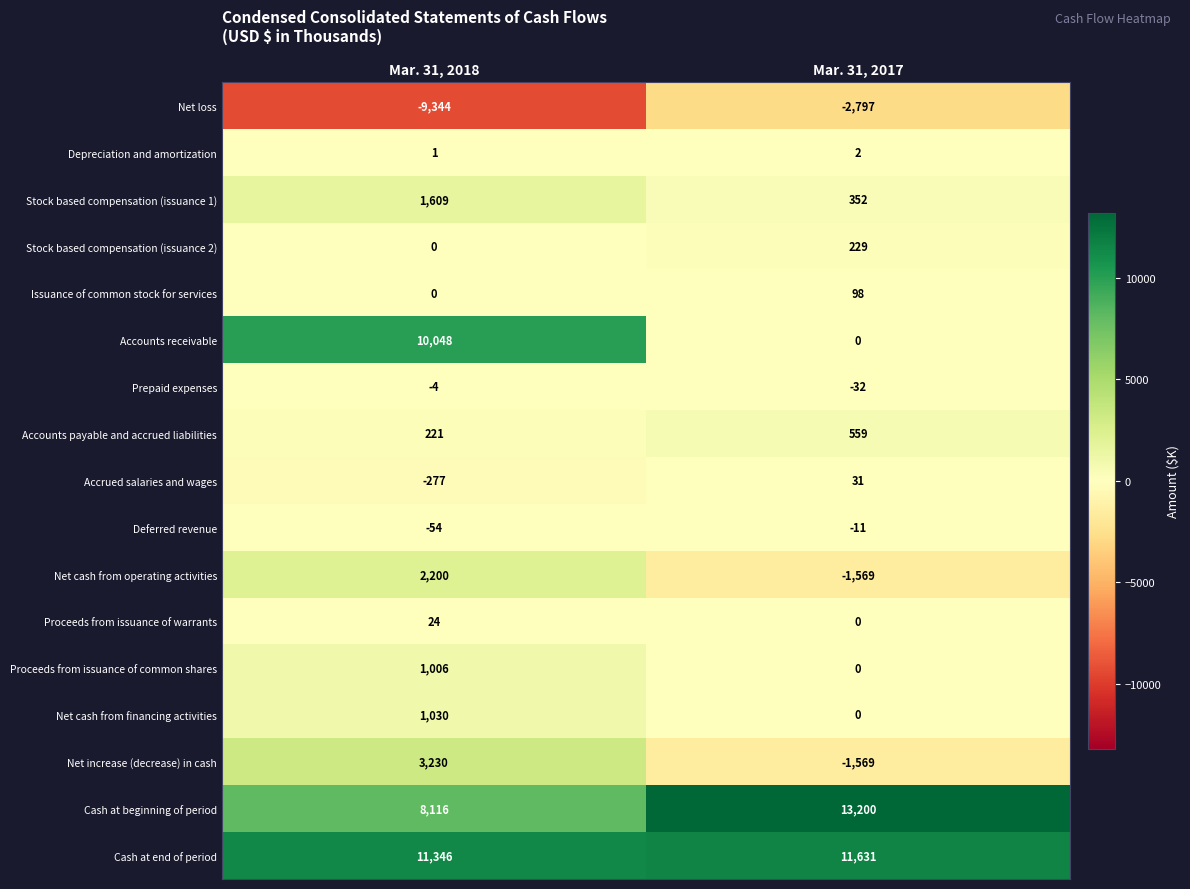

At which category does the chart reach its minimum across all series?

Mar. 31, 2018